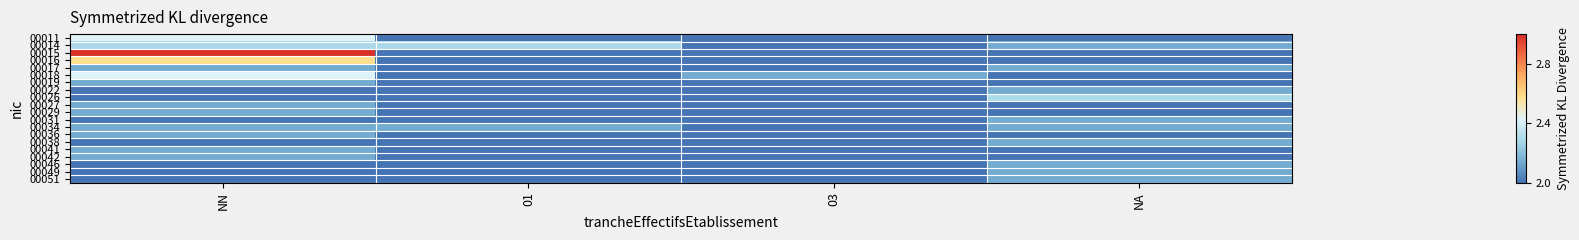

Reading right to left, extract all data points from this chart.

00011: NA=2.0	03=2.0	01=2.0	NN=2.4
00014: NA=2.1	03=2.0	01=2.3	NN=2.3
00015: NA=2.0	03=2.0	01=2.0	NN=3.0
00016: NA=2.0	03=2.0	01=2.0	NN=2.6
00017: NA=2.1	03=2.0	01=2.0	NN=2.1
00018: NA=2.0	03=2.1	01=2.0	NN=2.4
00019: NA=2.0	03=2.0	01=2.0	NN=2.1
00022: NA=2.1	03=2.0	01=2.0	NN=2.0
00026: NA=2.3	03=2.0	01=2.0	NN=2.0
00027: NA=2.0	03=2.0	01=2.0	NN=2.1
00029: NA=2.0	03=2.0	01=2.0	NN=2.1
00031: NA=2.1	03=2.0	01=2.0	NN=2.0
00034: NA=2.1	03=2.0	01=2.1	NN=2.1
00036: NA=2.0	03=2.0	01=2.0	NN=2.1
00038: NA=2.1	03=2.0	01=2.0	NN=2.0
00041: NA=2.0	03=2.0	01=2.0	NN=2.1
00042: NA=2.0	03=2.0	01=2.0	NN=2.1
00046: NA=2.1	03=2.0	01=2.0	NN=2.0
00049: NA=2.1	03=2.0	01=2.0	NN=2.0
00051: NA=2.1	03=2.0	01=2.0	NN=2.0